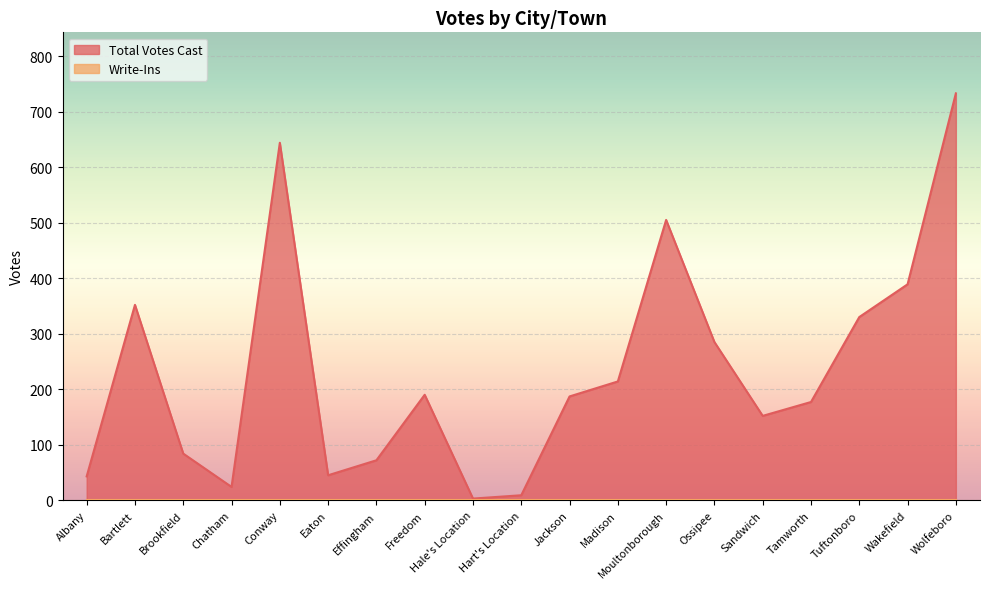

What is the label of the 8th point from the left?

Freedom